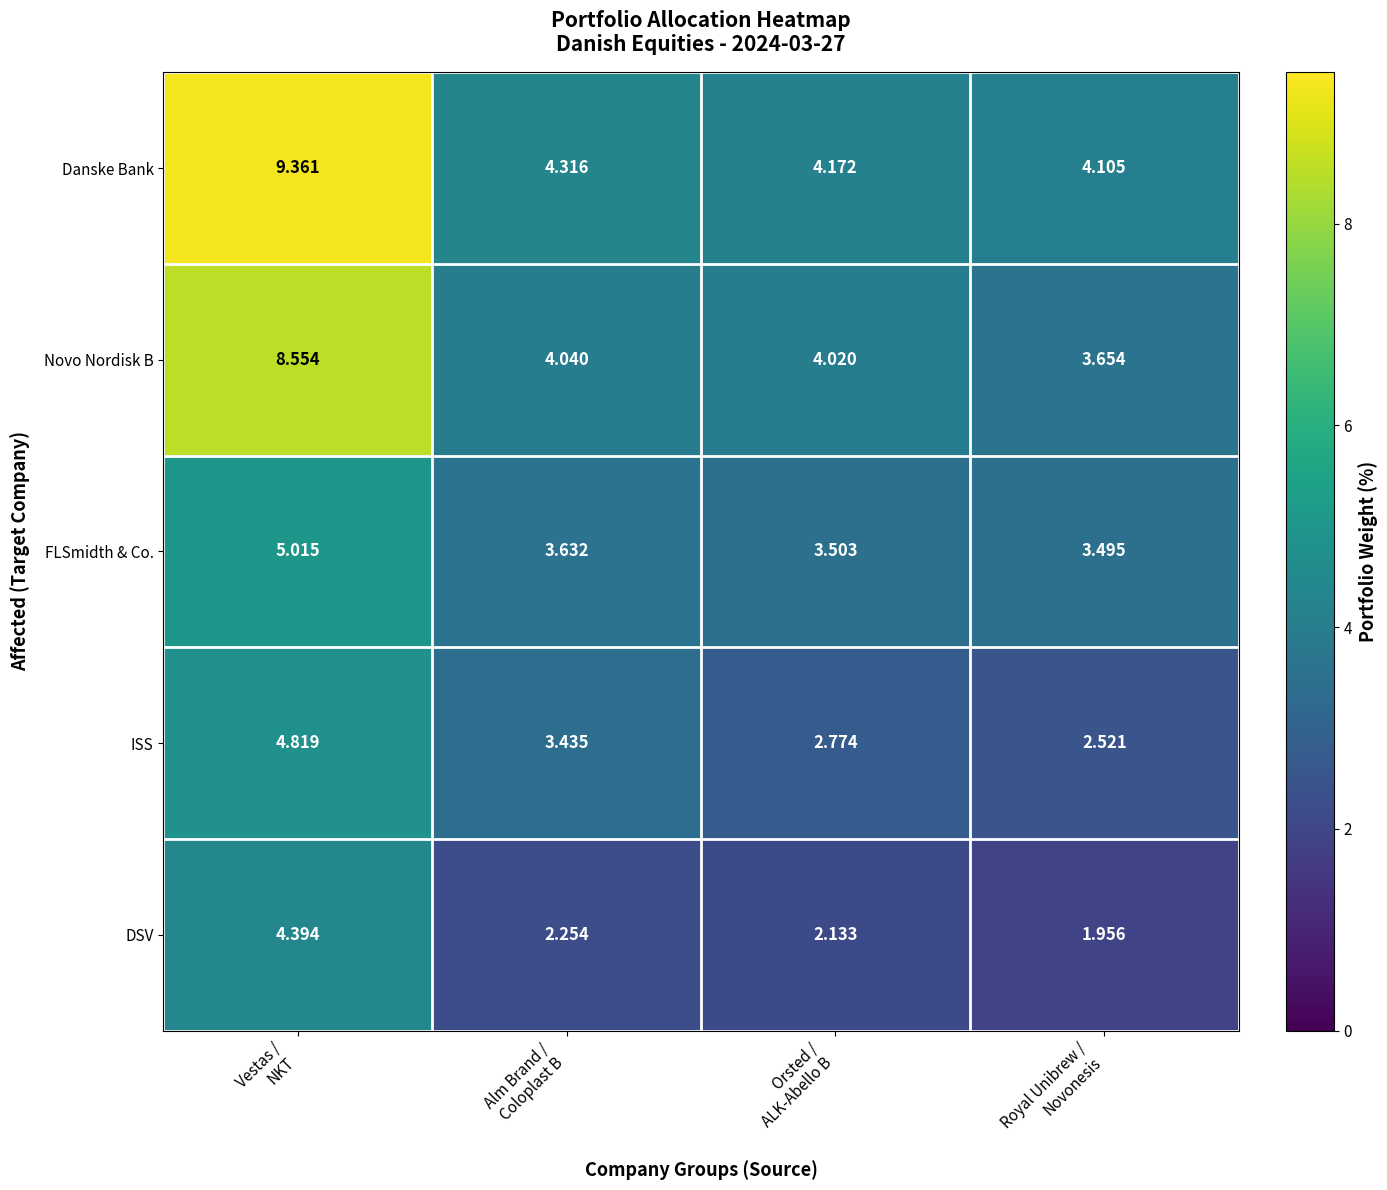

Which series has the largest range (max minus min)?

Danske Bank